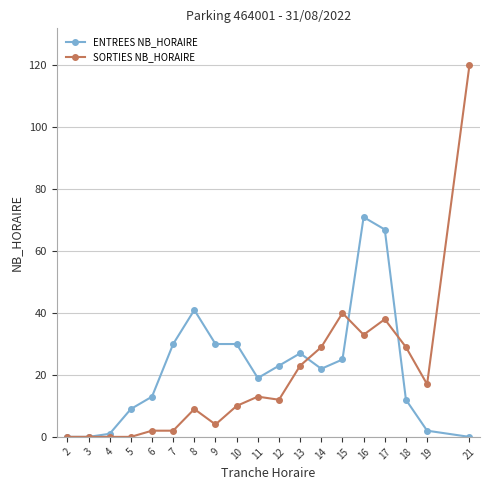

True or false: ENTREES NB_HORAIRE has more than 0 interior local peaks.

True